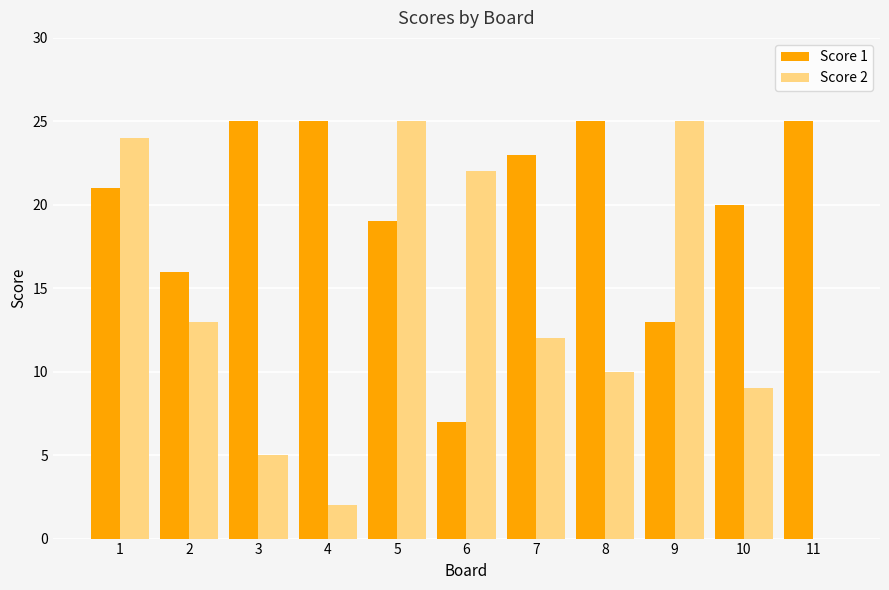

The value of Score 1 at 10 is 20. True or false?

True